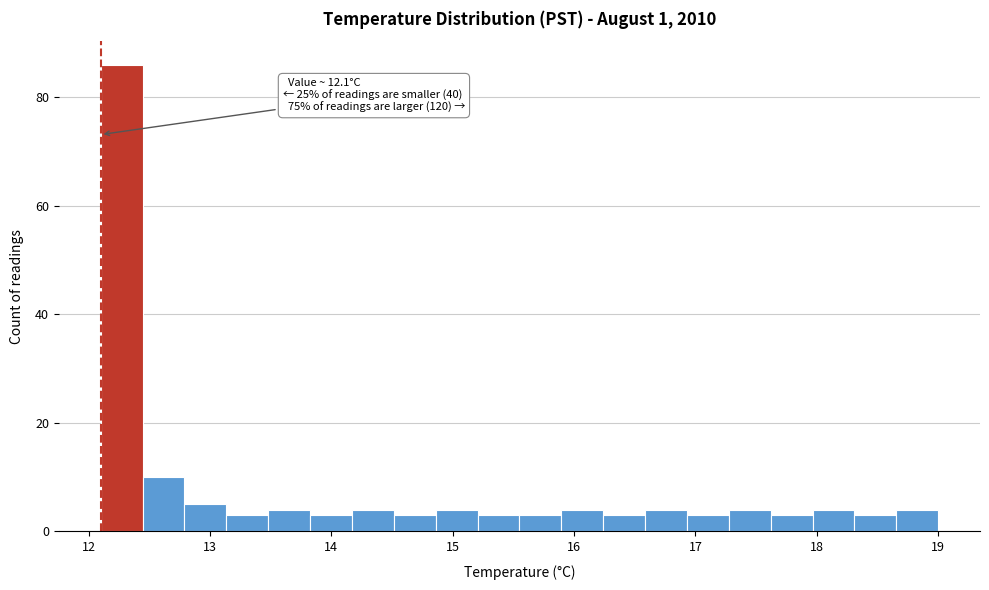

Around what value on the x-axis is the tallest bar? Give the approximate position of its centre, as read against the axis.

12.3